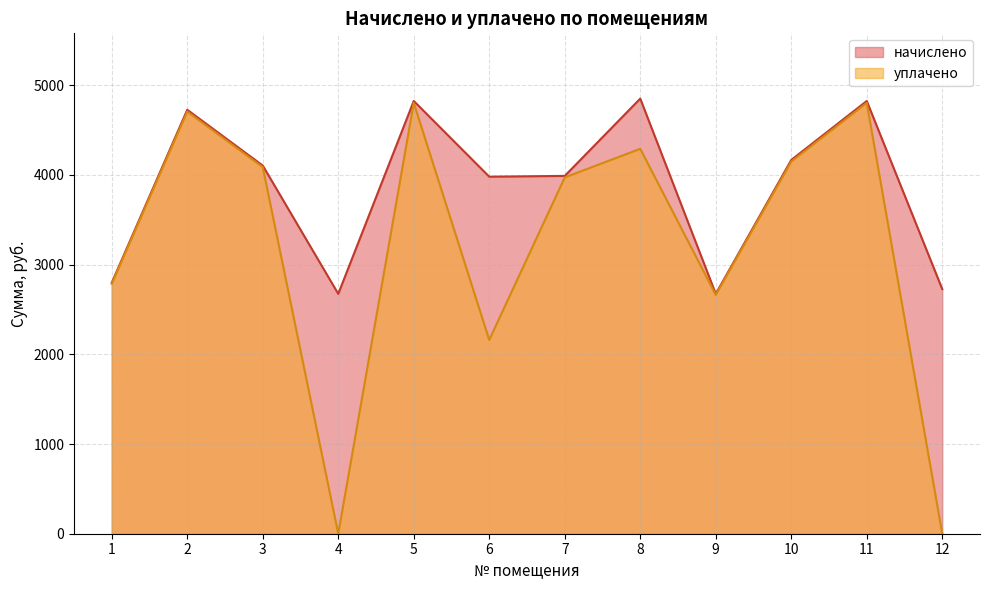

Which category has the highest value across all series?

8